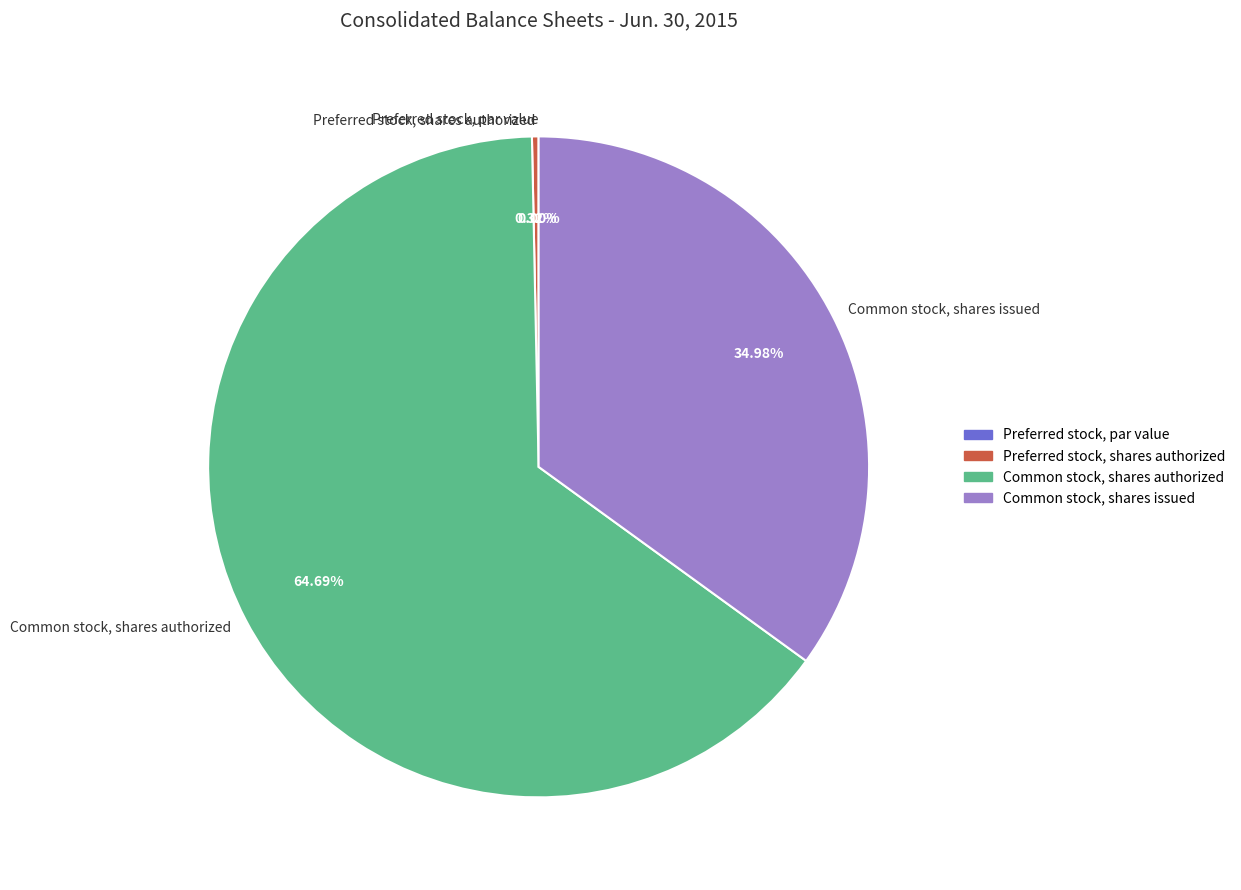

What is the largest slice in the pie chart?

Common stock, shares authorized